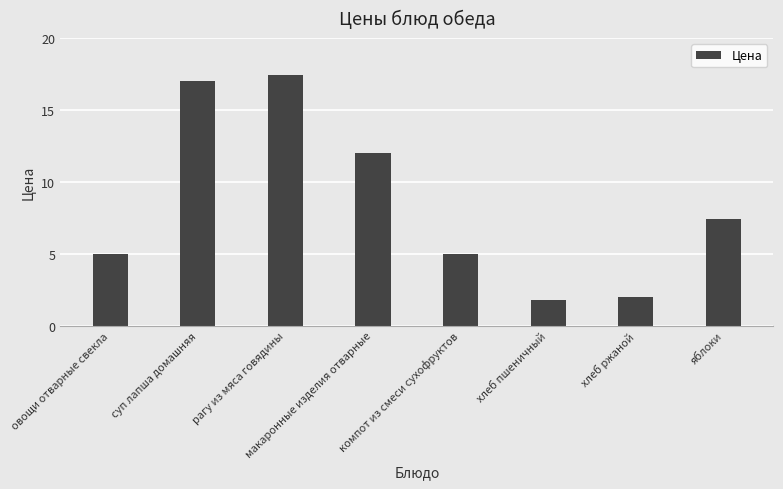

Where is the data nearest to the value 9?

яблоки